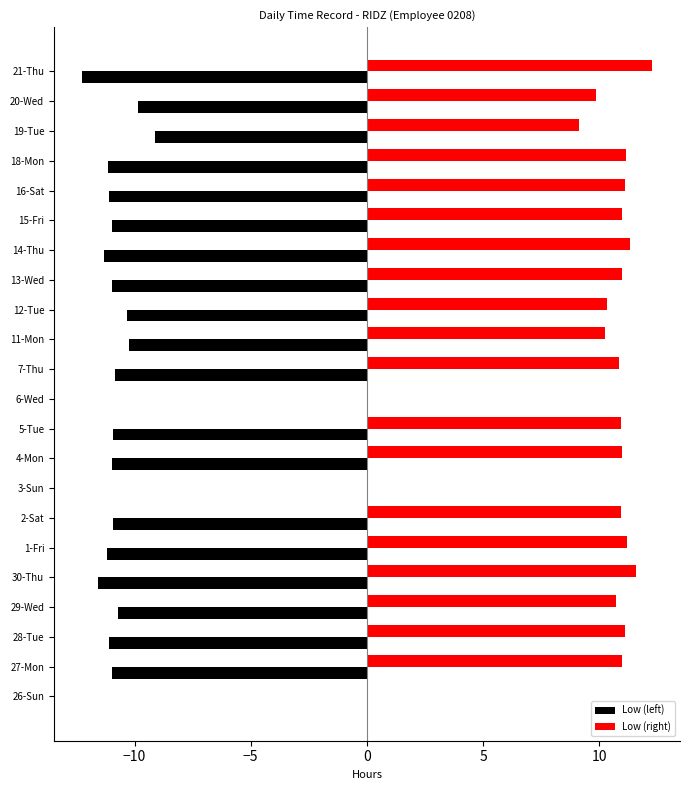

Where is Low (left) nearest to the value -6?

19-Tue